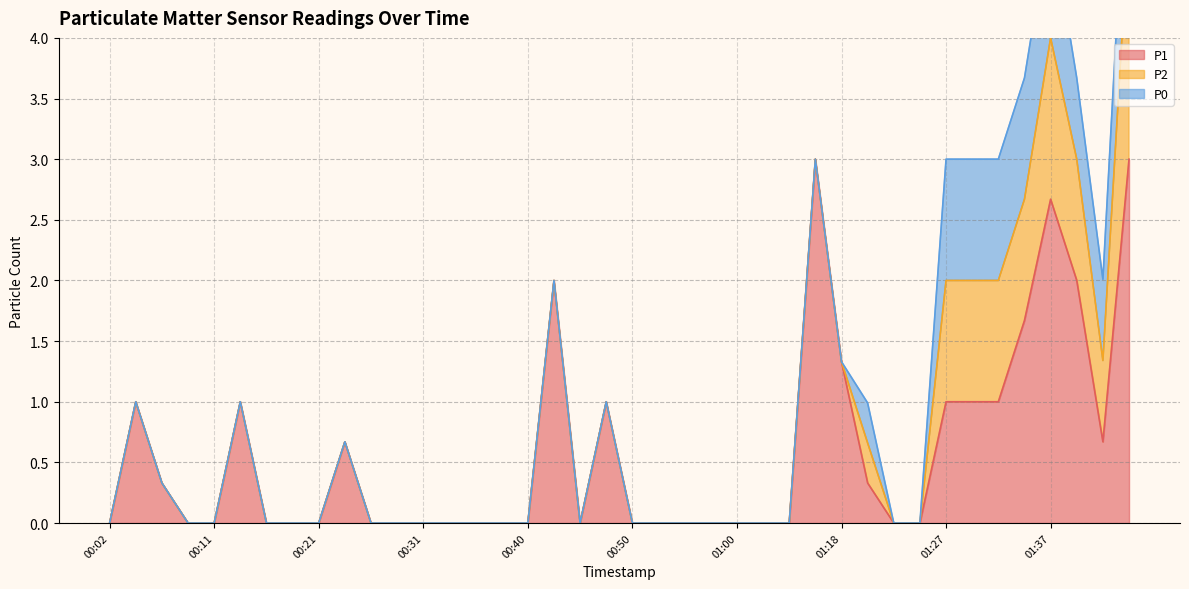

What is the sum of all P1 values?

23.7